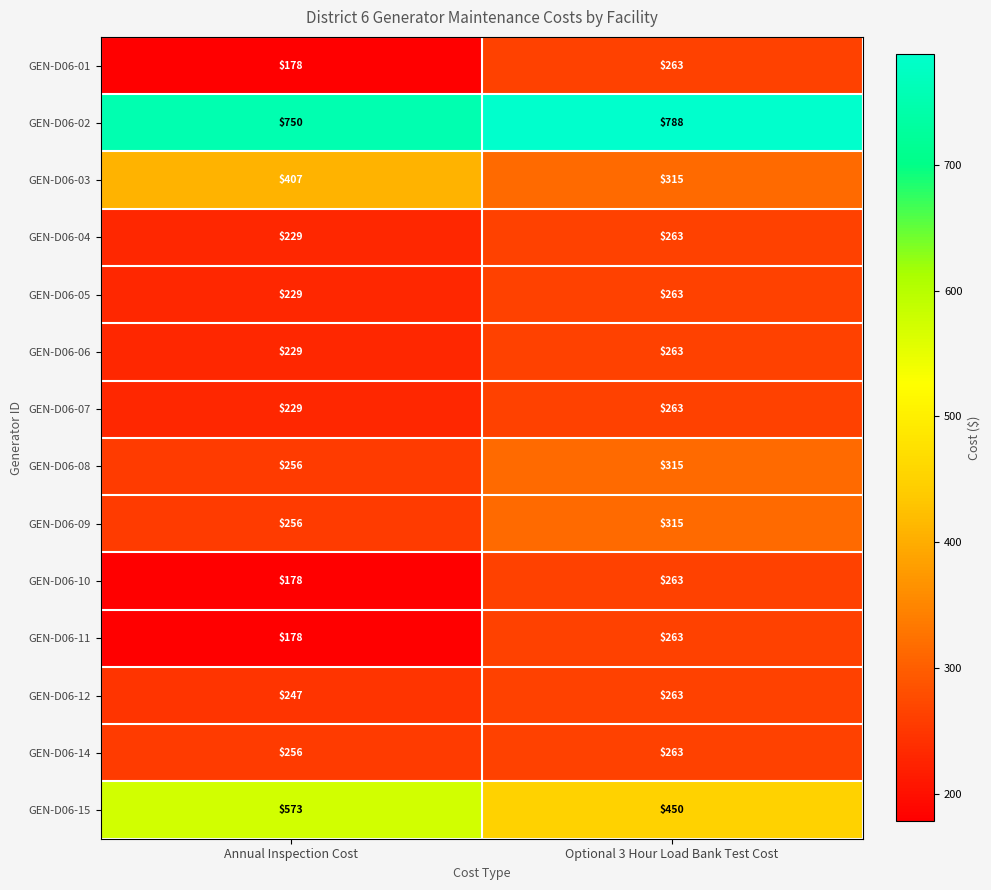

Rank the categories by GEN-D06-03 value from lowest to highest.

Optional 3 Hour Load Bank Test Cost, Annual Inspection Cost